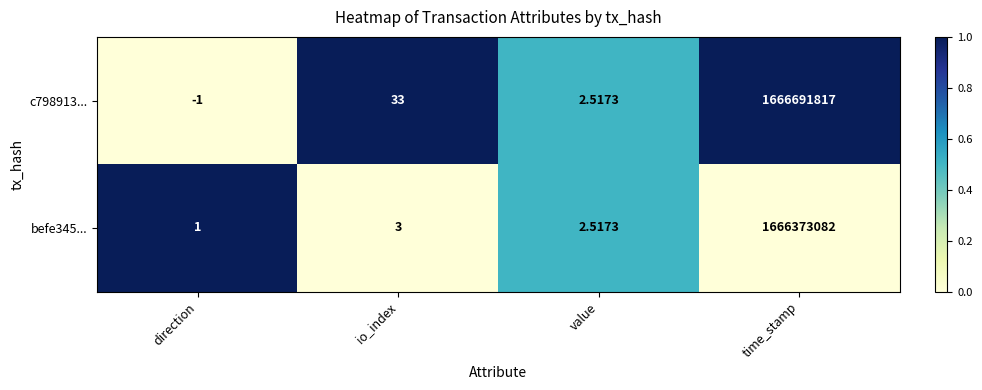

What is the total value across all series at io_index?

36.0